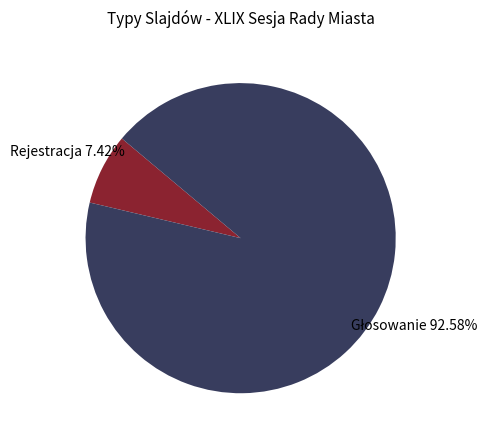

Is there any slice that represents more than half of the pie?

Yes